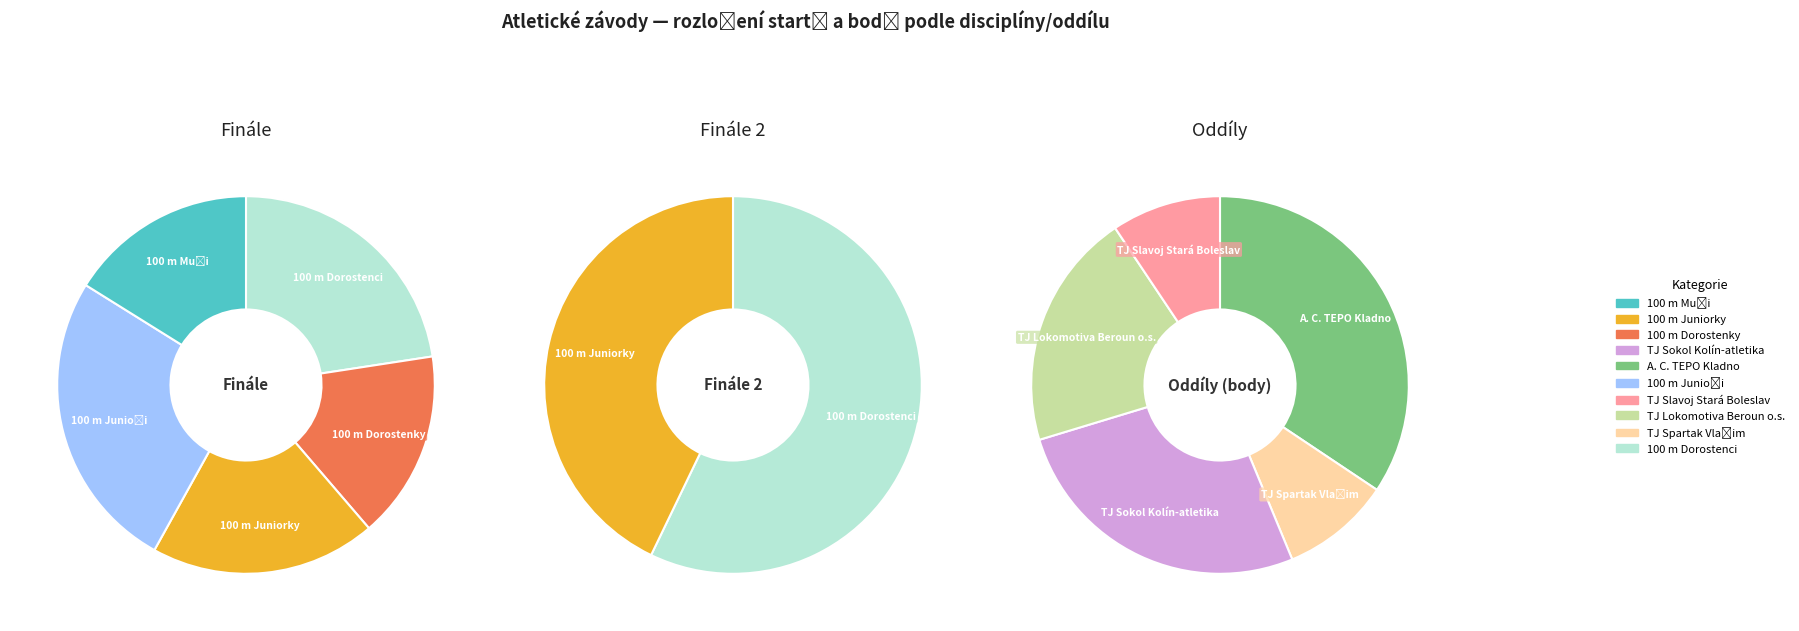

Does any single category account for the majority?

No